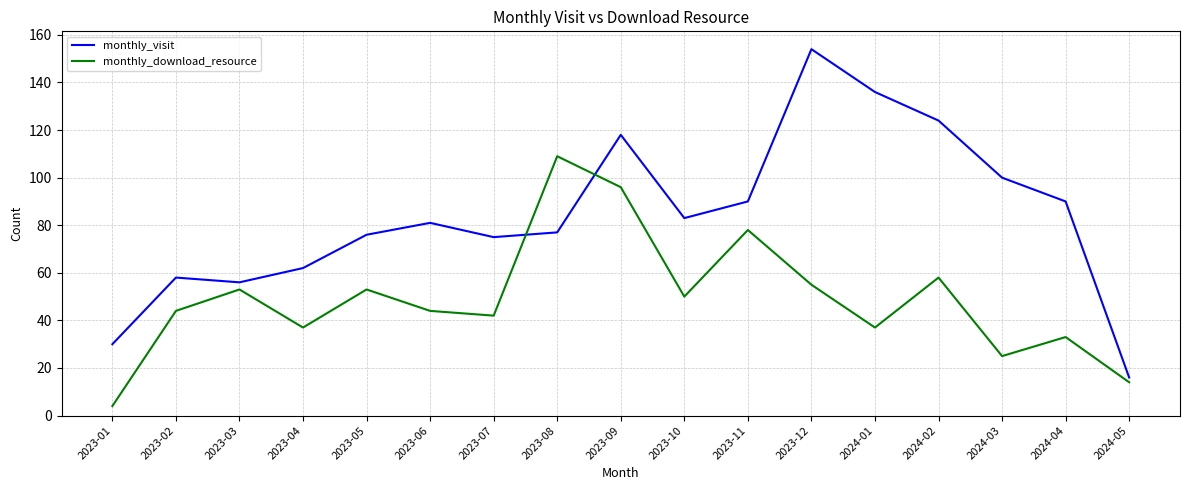

Which series has the largest range (max minus min)?

monthly_visit